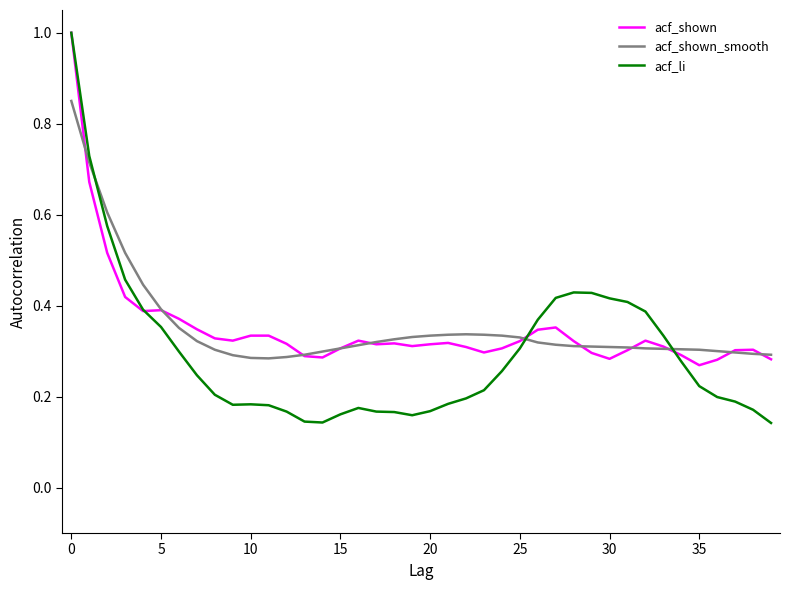

What is the maximum value shown in the chart?

1.0